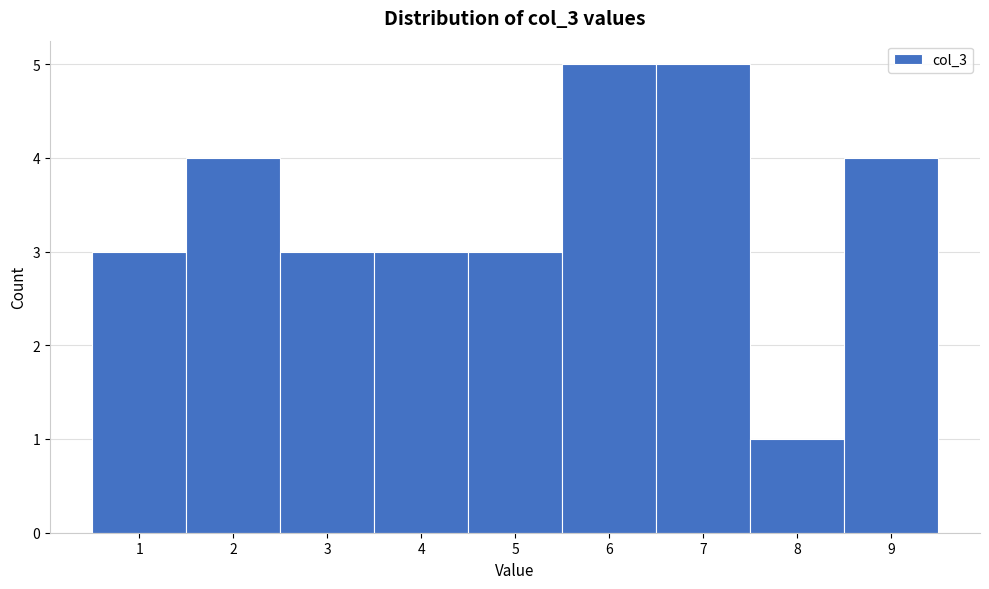

Reading left to right, transcribe this chart: for each bar, give the range it covers on the x-axis and its height. The values are not printed on the chart, so give them approximately, as read against the axis.

0.5 to 1.5: 3
1.5 to 2.5: 4
2.5 to 3.5: 3
3.5 to 4.5: 3
4.5 to 5.5: 3
5.5 to 6.5: 5
6.5 to 7.5: 5
7.5 to 8.5: 1
8.5 to 9.5: 4